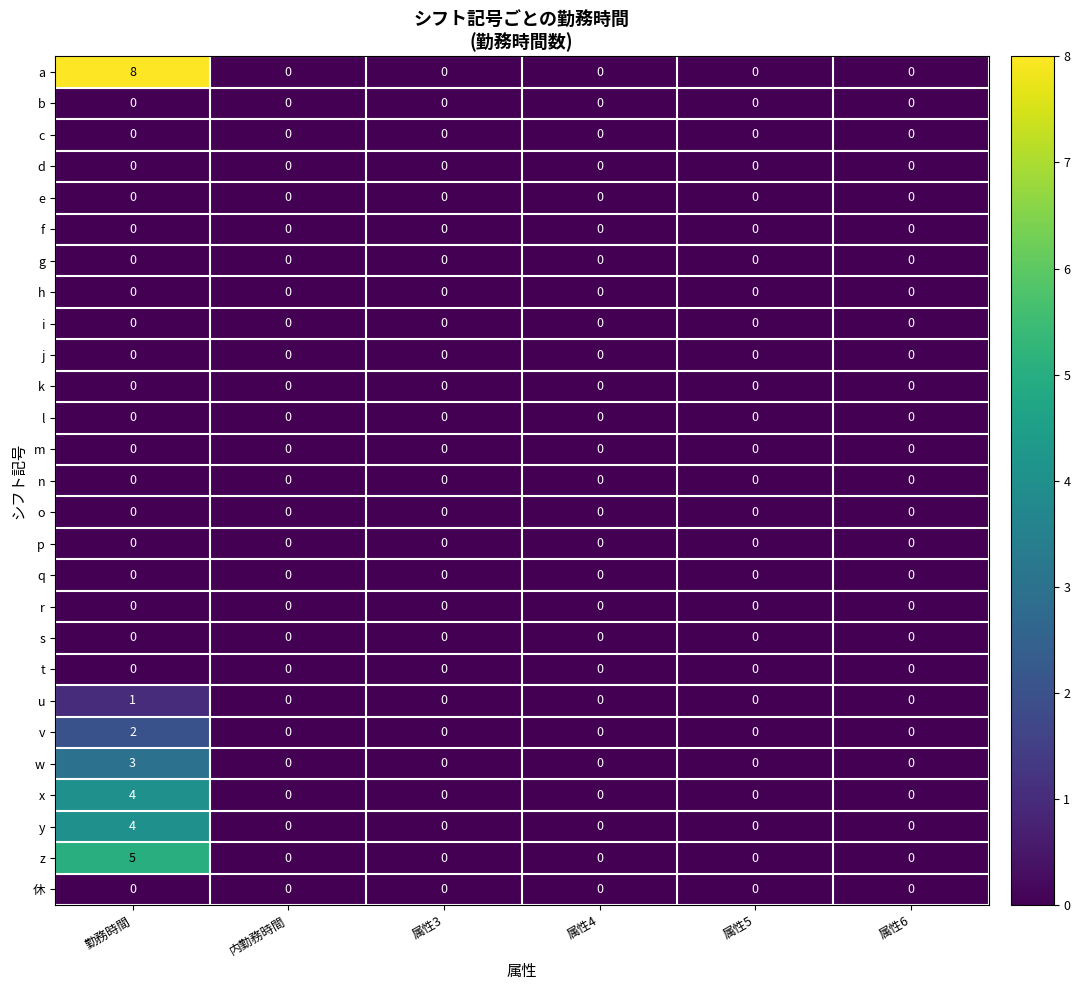

What is the maximum value for a?

8